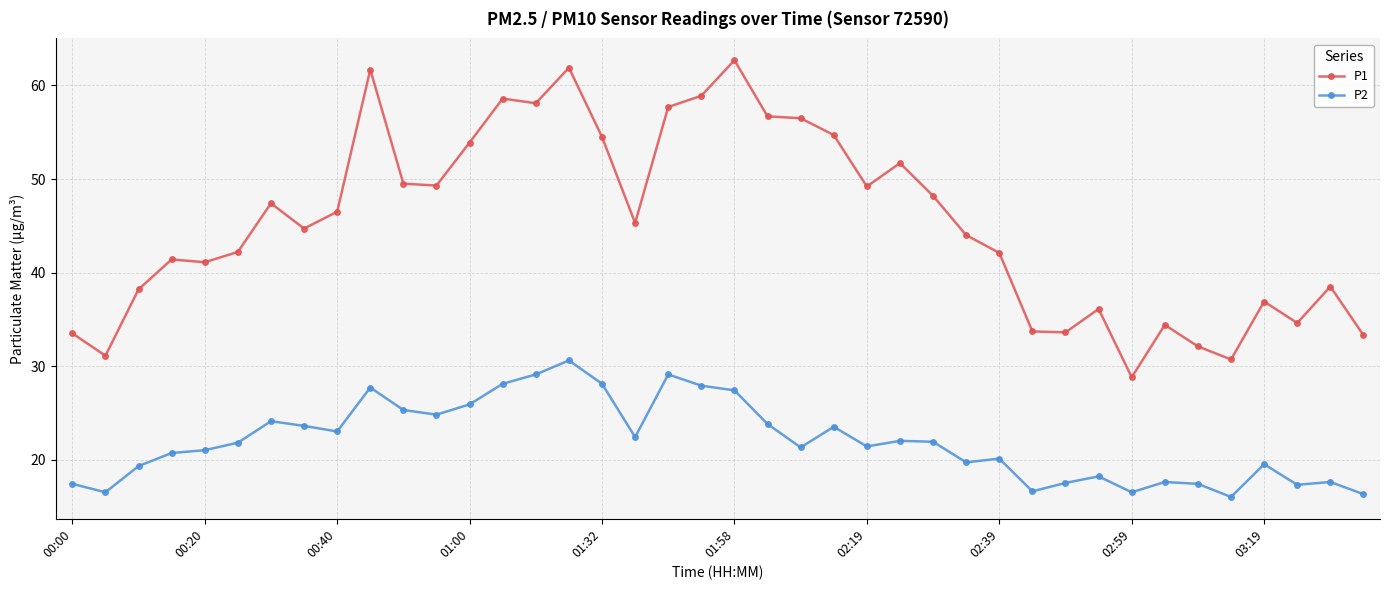

What is the value of the P1 point at the 36th from the left?

30.7